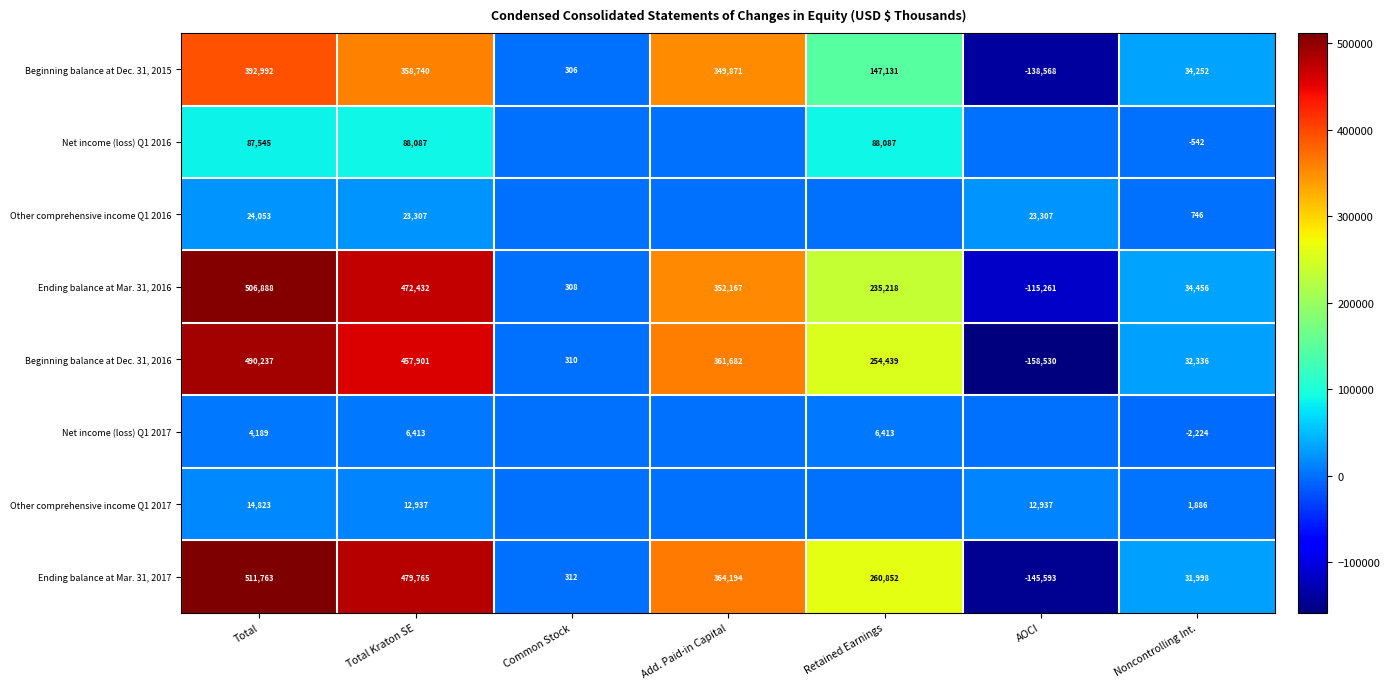

How many values in Ending balance at Mar. 31, 2016 are below zero?

1